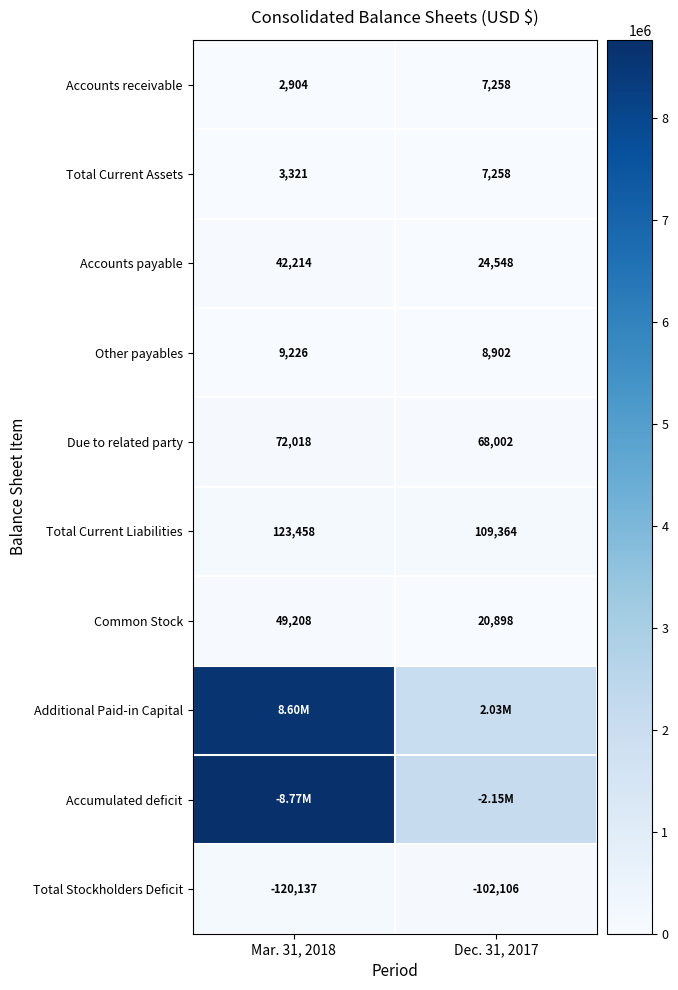

List the labels in order of Accounts receivable value, largest first.

Dec. 31, 2017, Mar. 31, 2018